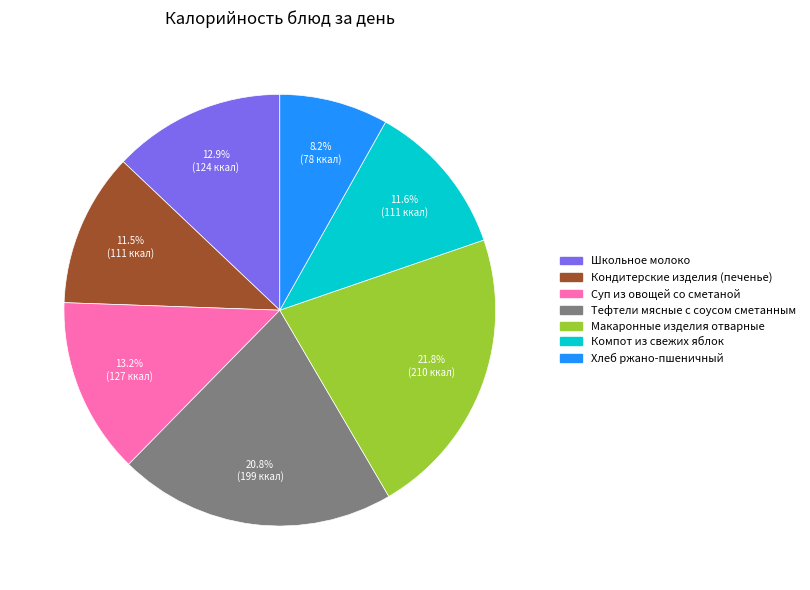

Does Школьное молоко represent more than half of the total?

No